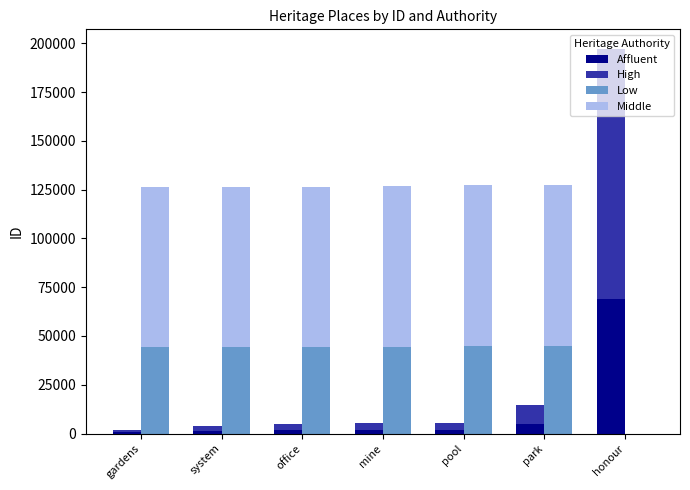

Is it true that Middle equals 38638.5 at park?

False